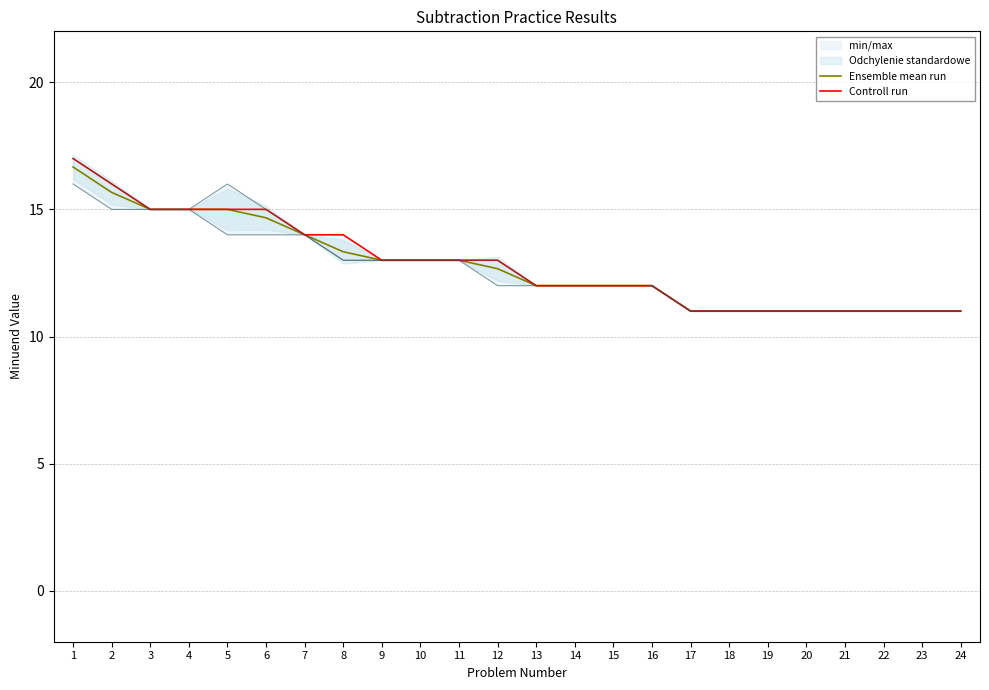

Rank the series by their maximum value, from lowest to highest.

Ensemble mean run, Controll run